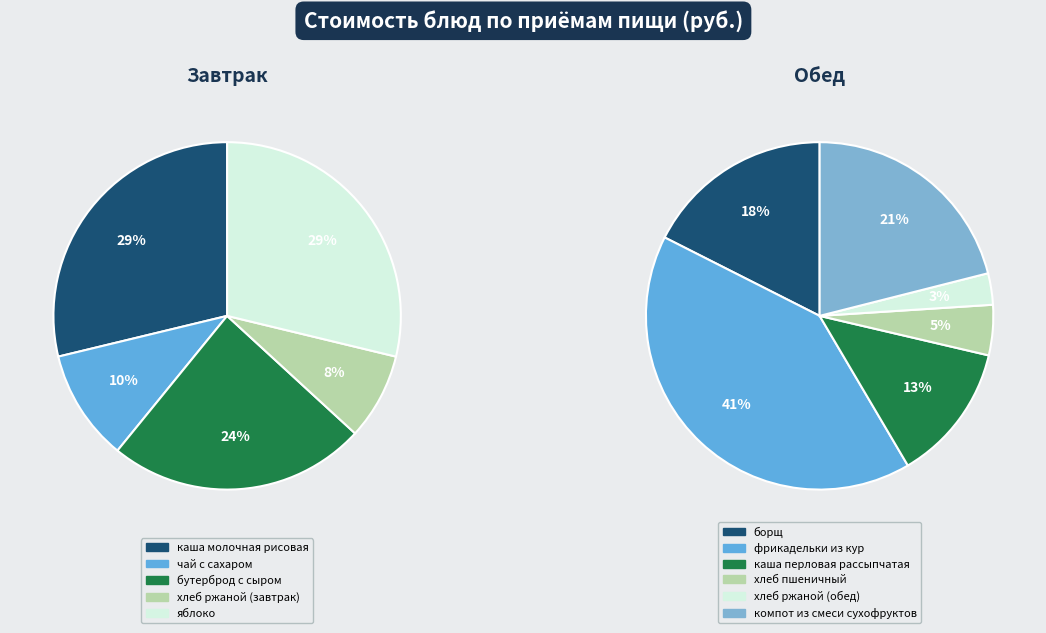

Is it true that фрикадельки из кур is 14% of the pie?

False